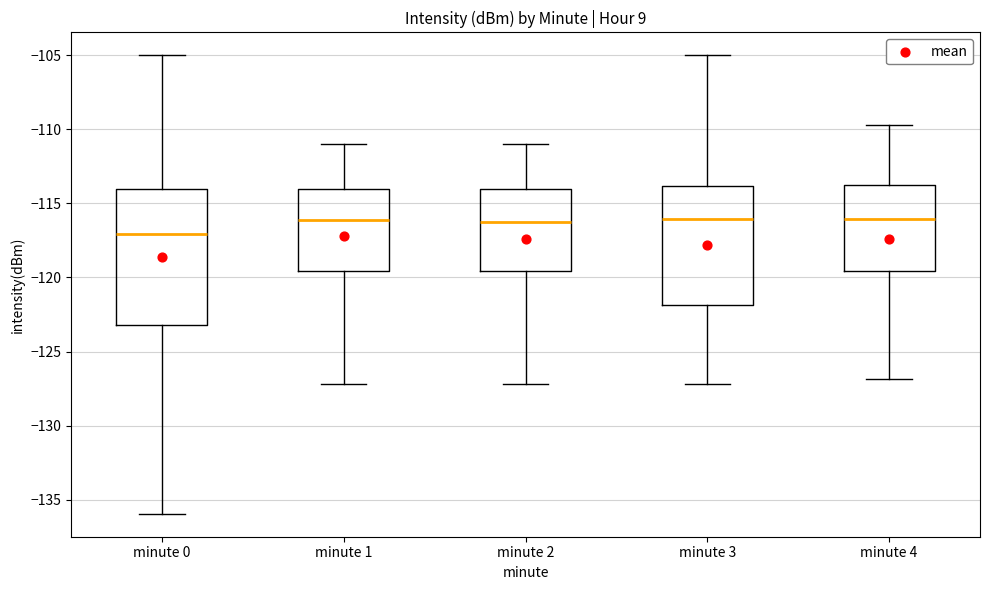

Reading left to right, transcribe this box plot: for each box, give where its median line is, the range the box spans, and where its two whiskers end, as read against the y-axis. The values are not printed on the chart, so give them approximately, as read against the axis.

minute 0: median -117.0, box -123.0 to -114.0, whiskers -136.0 to -105.0
minute 1: median -116.0, box -119.5 to -114.0, whiskers -127.0 to -111.0
minute 2: median -116.0, box -119.5 to -114.0, whiskers -127.0 to -111.0
minute 3: median -116.0, box -122.0 to -114.0, whiskers -127.0 to -105.0
minute 4: median -116.0, box -119.5 to -114.0, whiskers -127.0 to -109.5